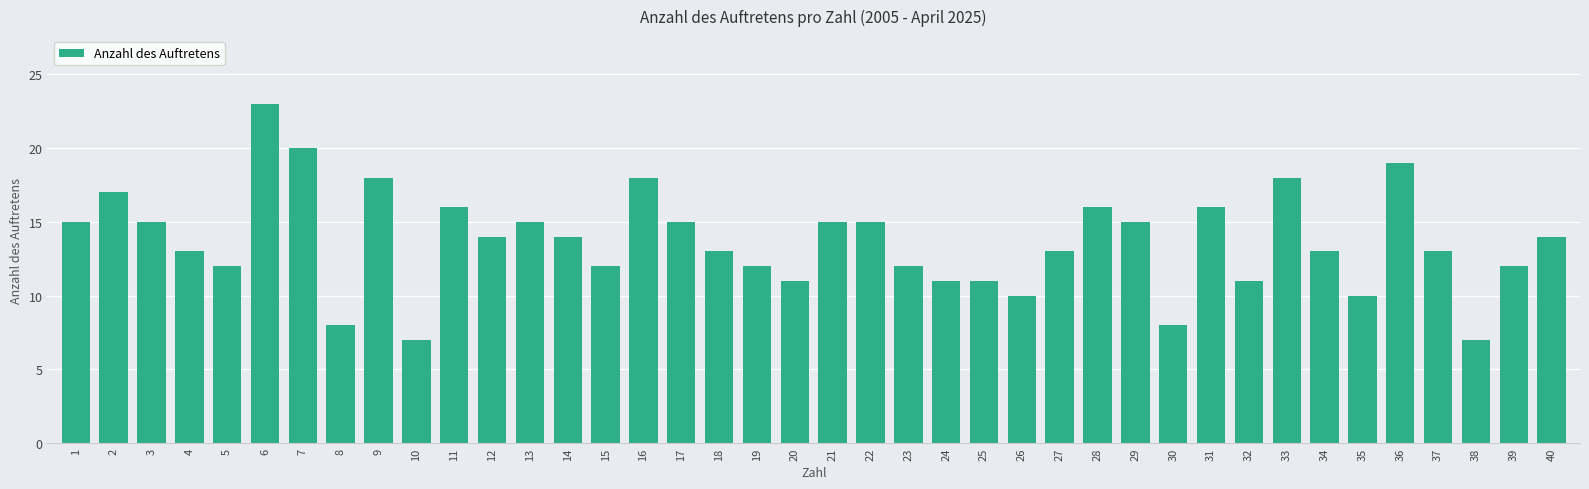

The chart shows a value of 16 at 32. True or false?

False